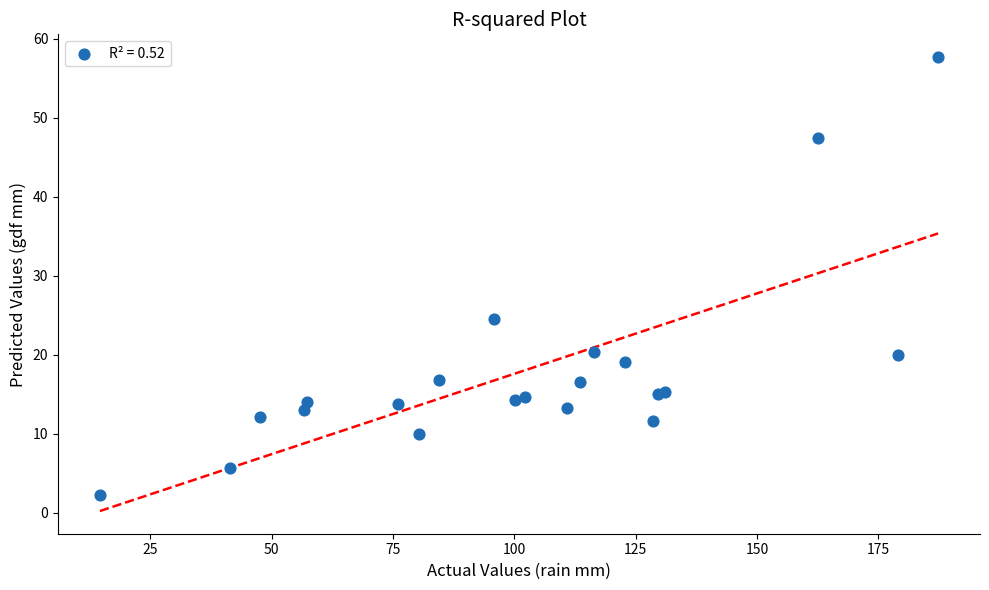

What Y value in the scatter plot is closest to 29?

24.5